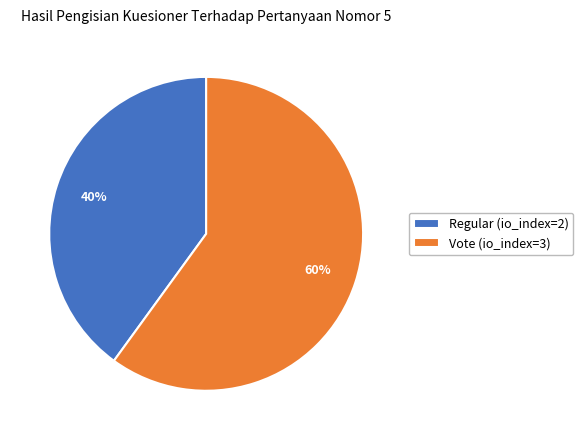

Rank the categories by value from lowest to highest.

Regular (io_index=2), Vote (io_index=3)